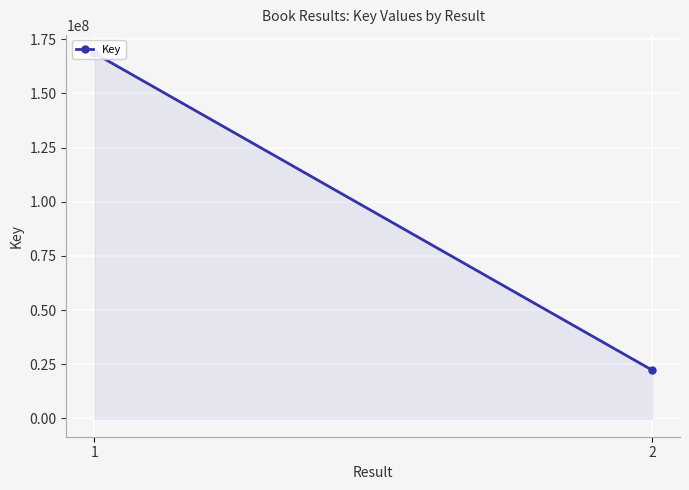

What value does the data have at 1, to the nearest 50?

168527550